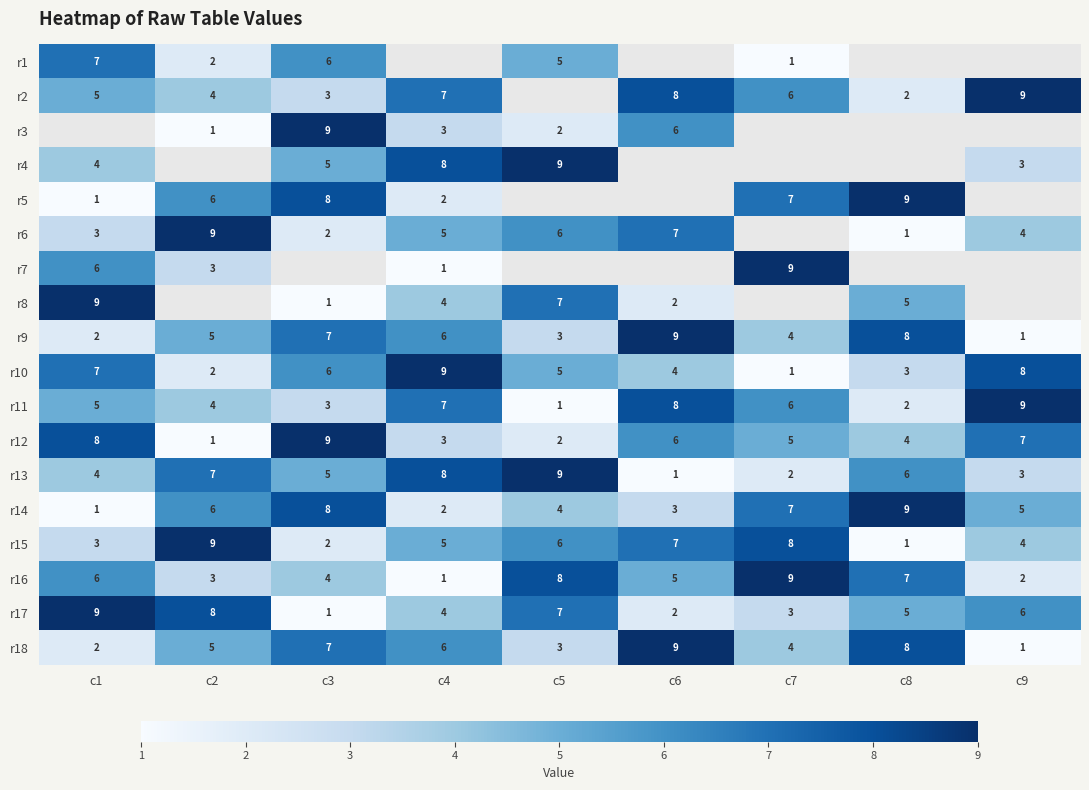

At which category does the chart reach its peak across all series?

c9